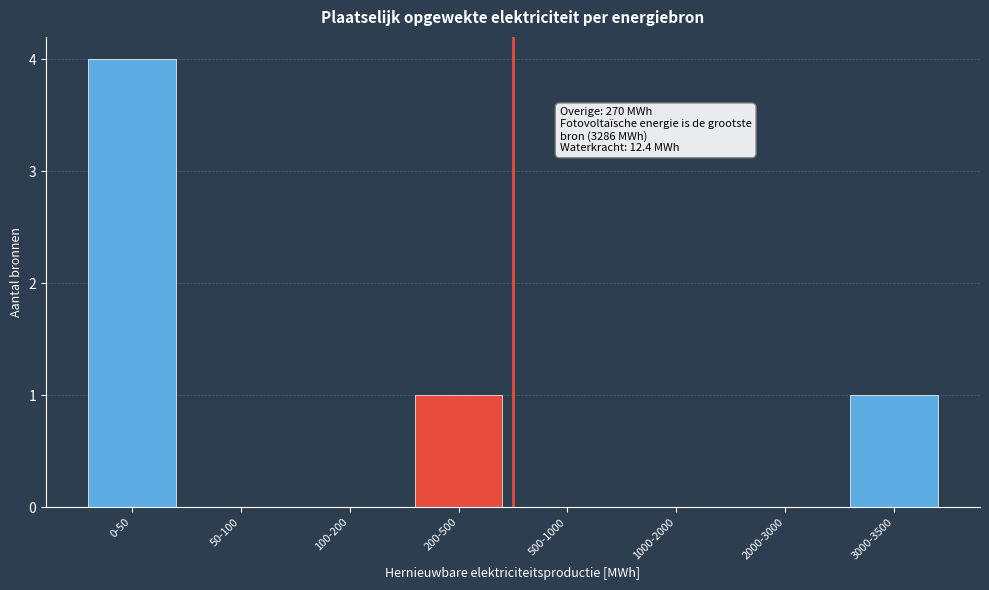

Reading left to right, list all the values displayed in this chart.

0-50=4	50-100=0	100-200=0	200-500=1	500-1000=0	1000-2000=0	2000-3000=0	3000-3500=1